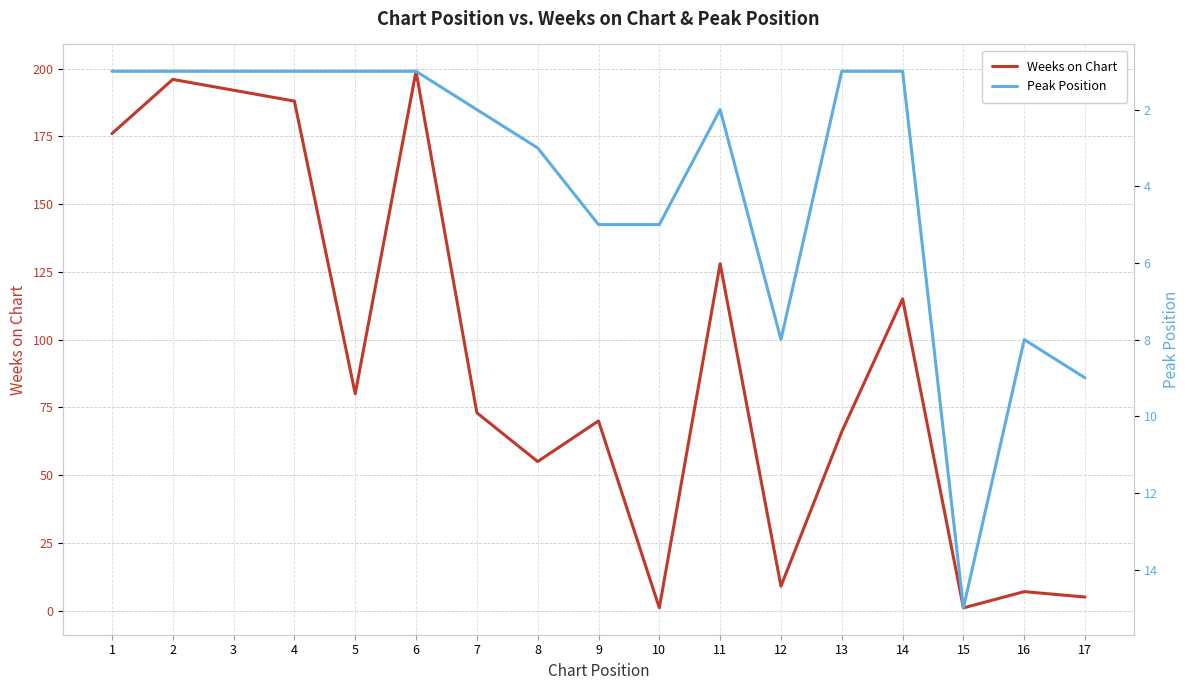

What is the spread (max minus min) of values at 11?

126